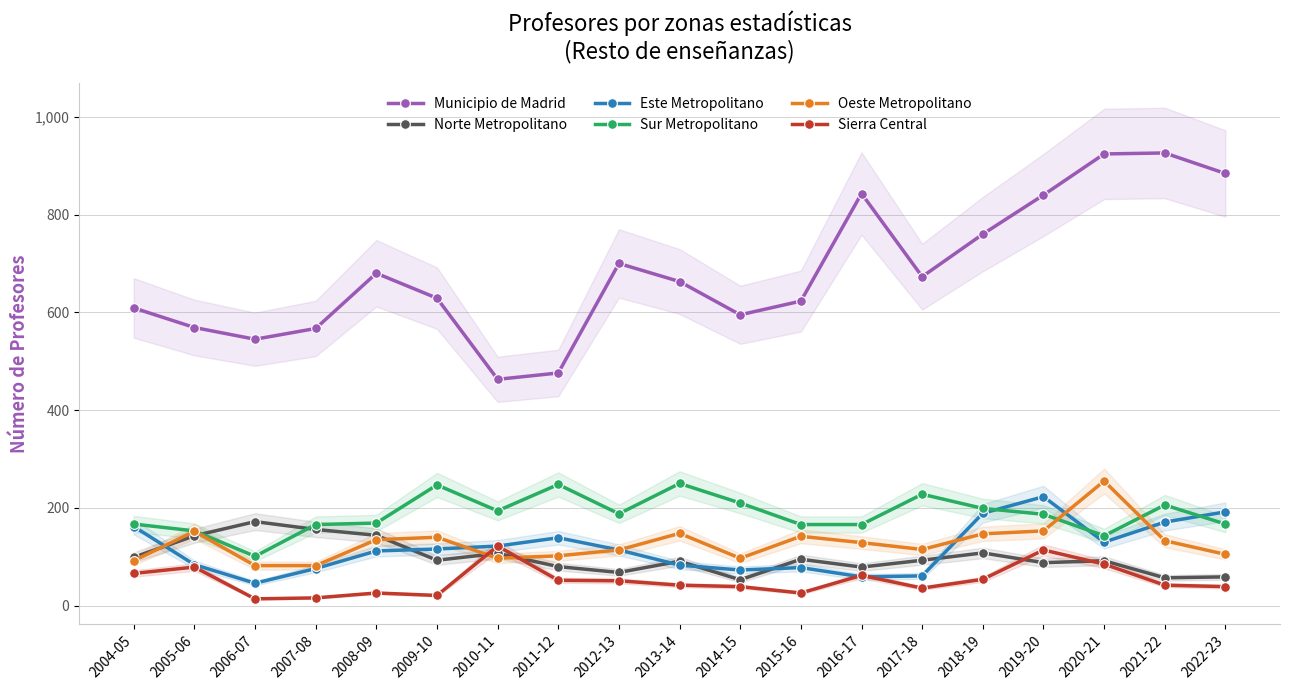

Which label corresponds to the largest value in the chart?

2021-22